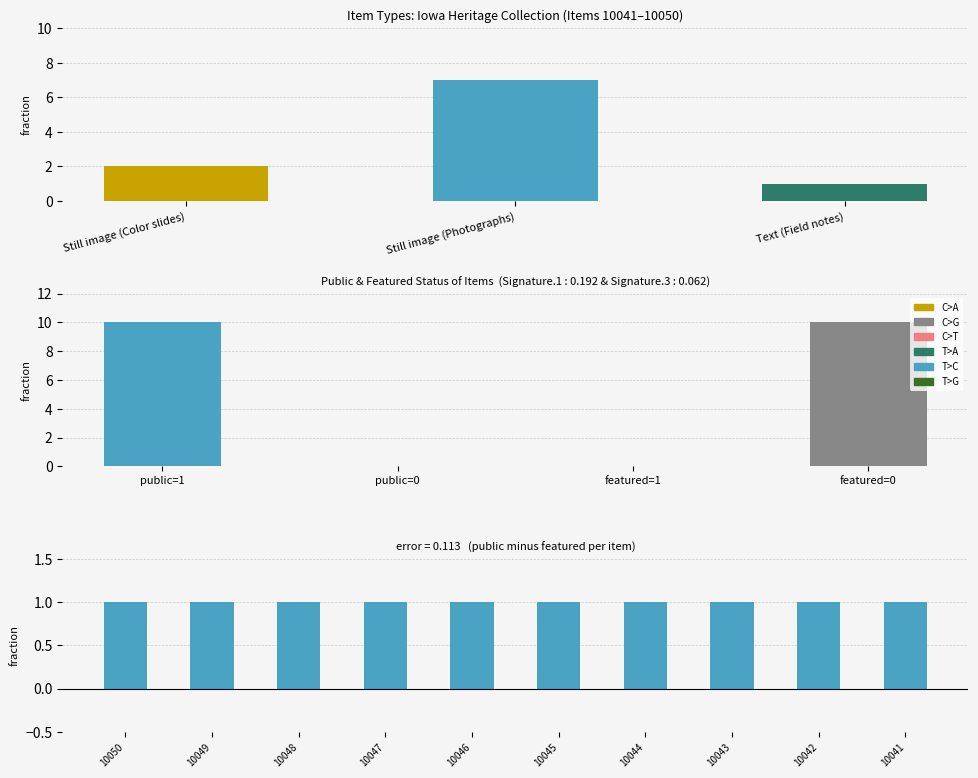

At which category does the chart reach its minimum across all series?

Text (Field notes)